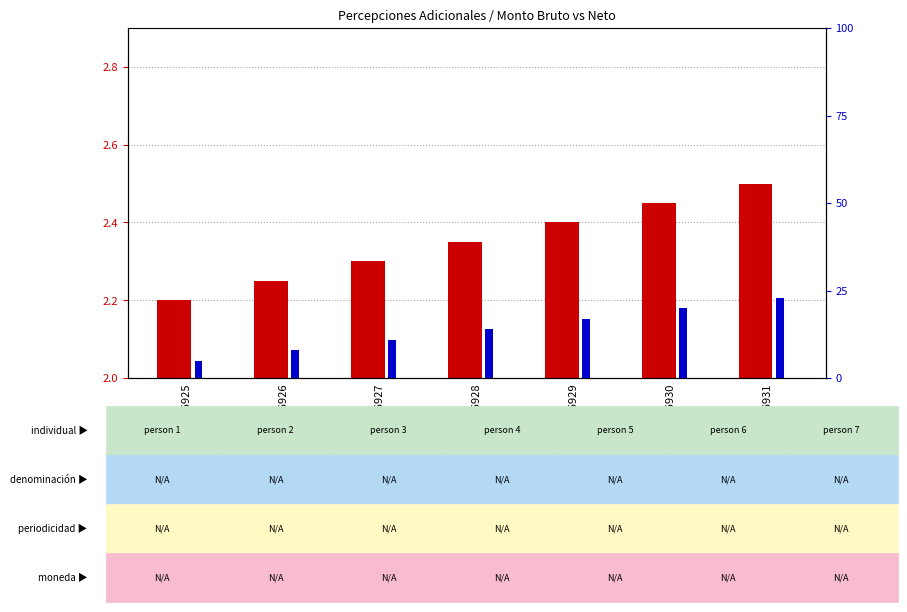

What is the highest value of the Monto neto series?

23.0